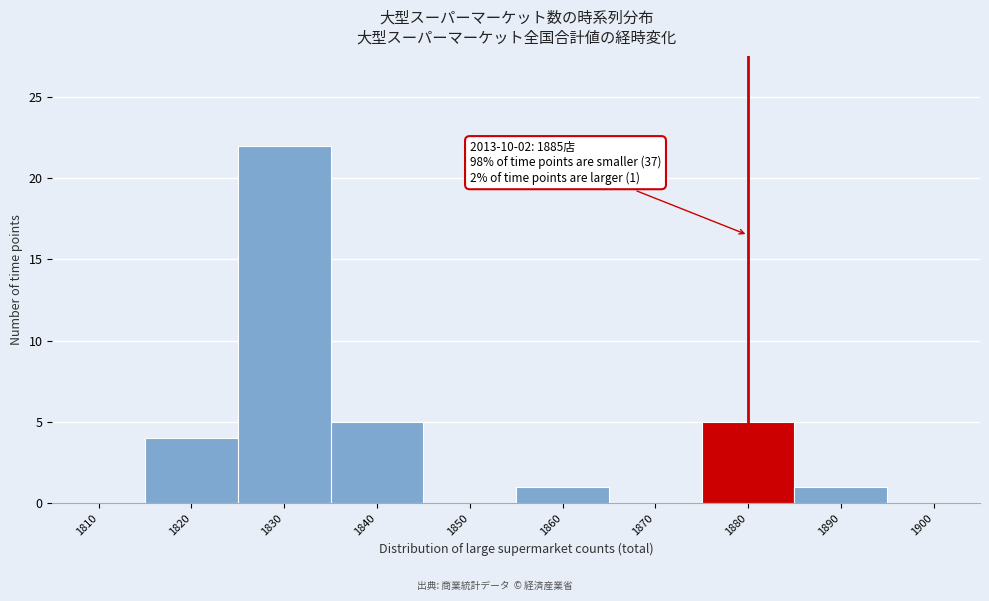

Reading left to right, extract all data points from this chart.

1810=0	1820=4	1830=22	1840=5	1850=0	1860=1	1870=0	1880=5	1890=1	1900=0